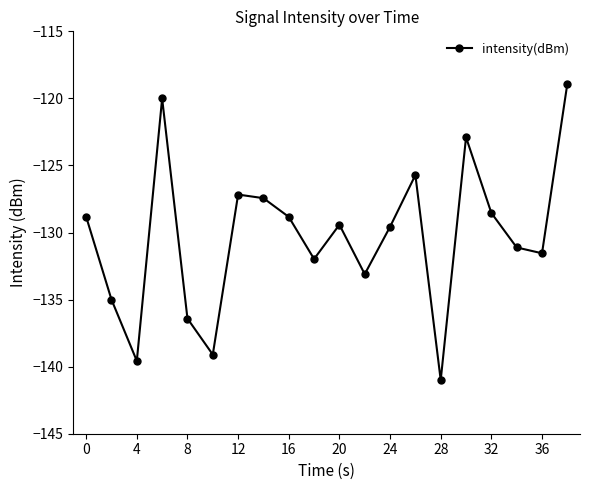

What is the smallest value displayed?

-141.0